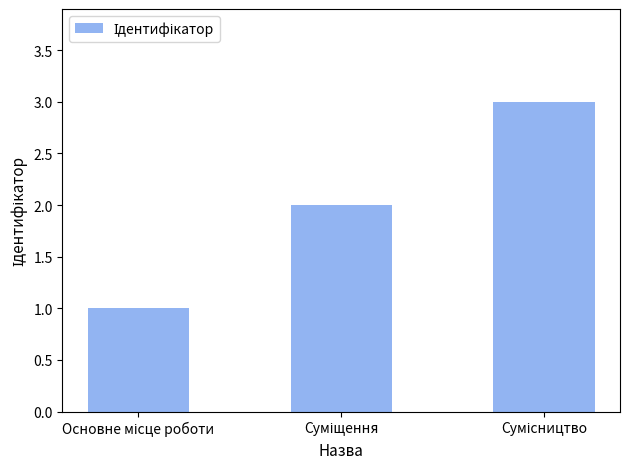

What is the maximum value shown in the chart?

3